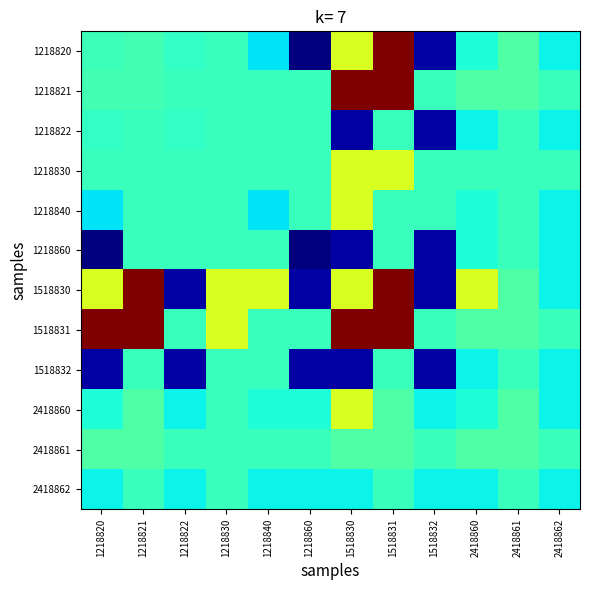

Between 1218860 and 1218830, which is larger?

1218830